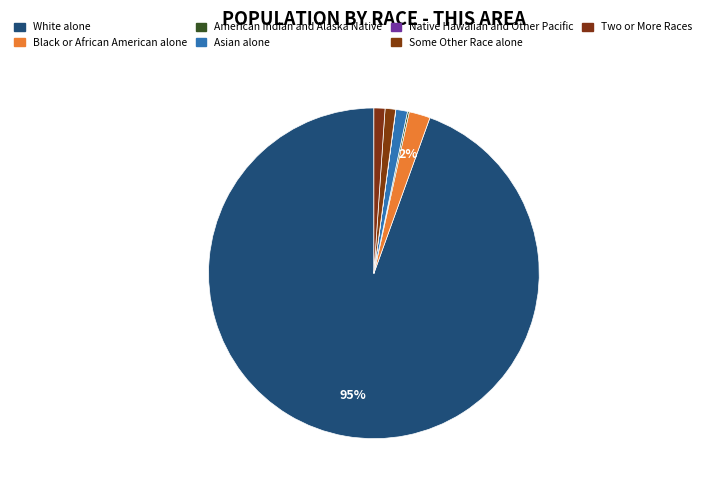

To the nearest percent, what is the difference between the largest and smallest slice percentages?

94%